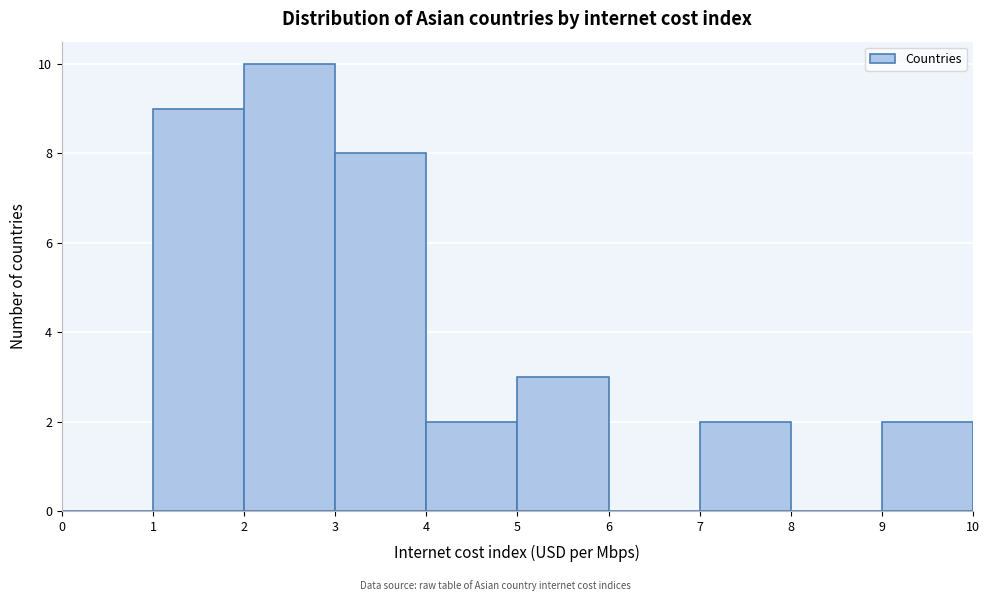

Over which range of the x-axis is the bar tallest?

2 to 3